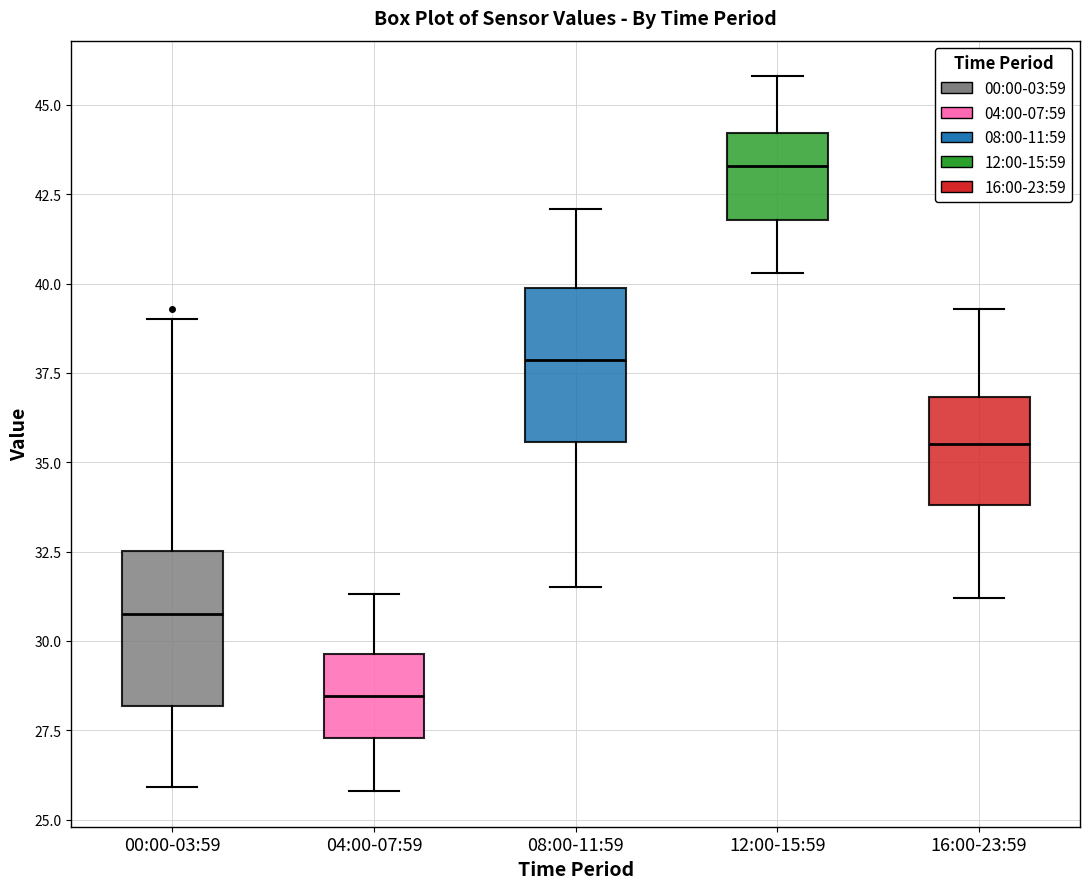

Where does the median line of the box for 08:00-11:59 sit on the y-axis? The values are not printed on the chart, so give them approximately, as read against the axis.

38.0